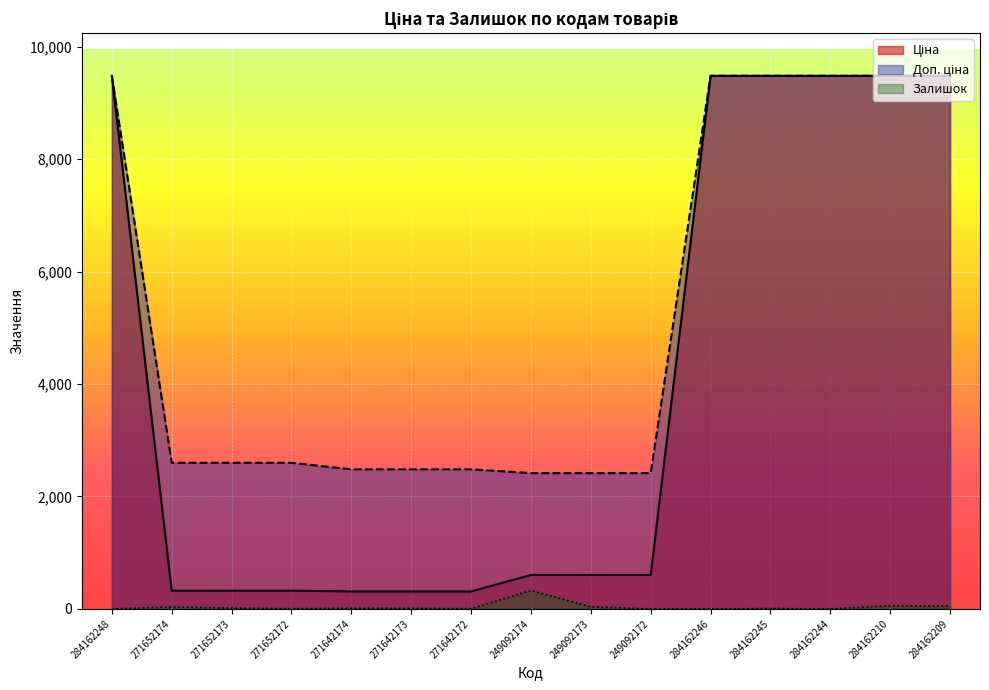

List the series in order of their overall mean, lowest first.

Залишок, Ціна, Доп. ціна